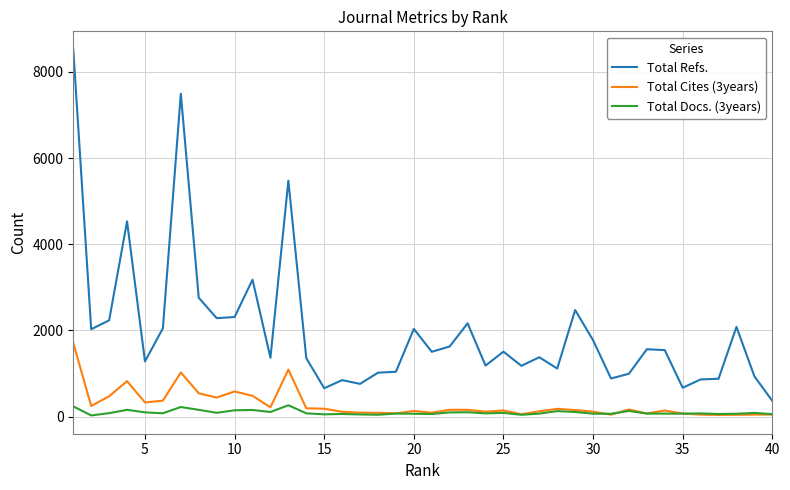

Which series has the widest spread of values?

Total Refs.